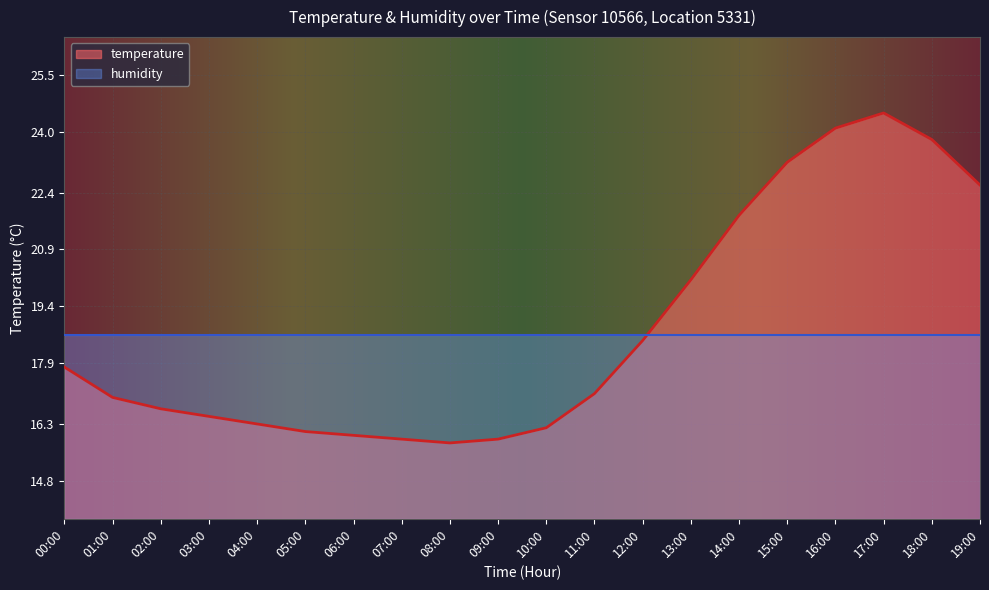

At which category does the chart reach its minimum across all series?

08:00